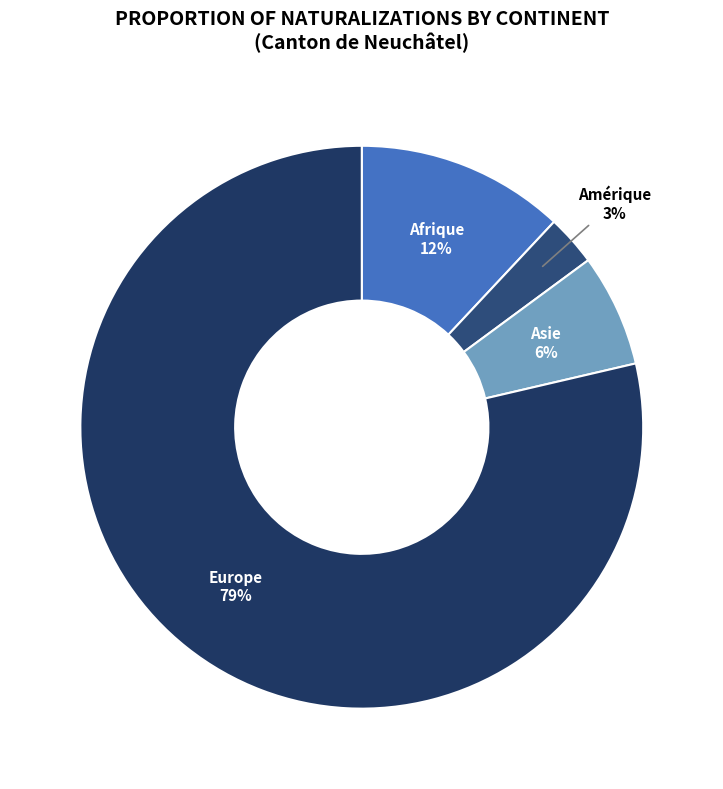

Which category has the smallest portion of the pie?

Amérique